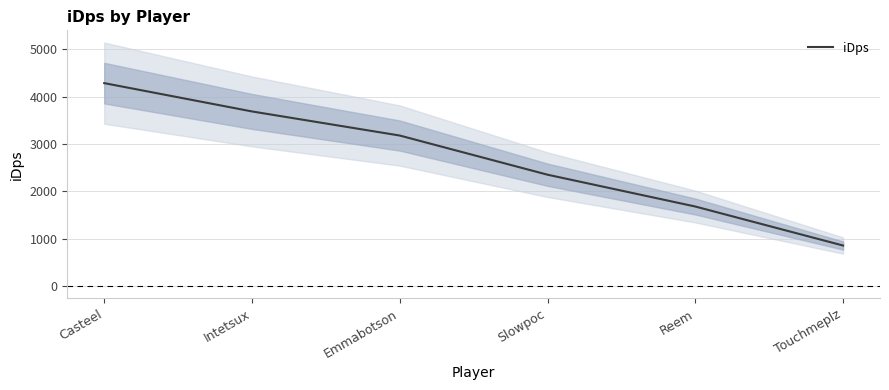

What is the sum of the values at Emmabotson and Touchmeplz?

4036.5